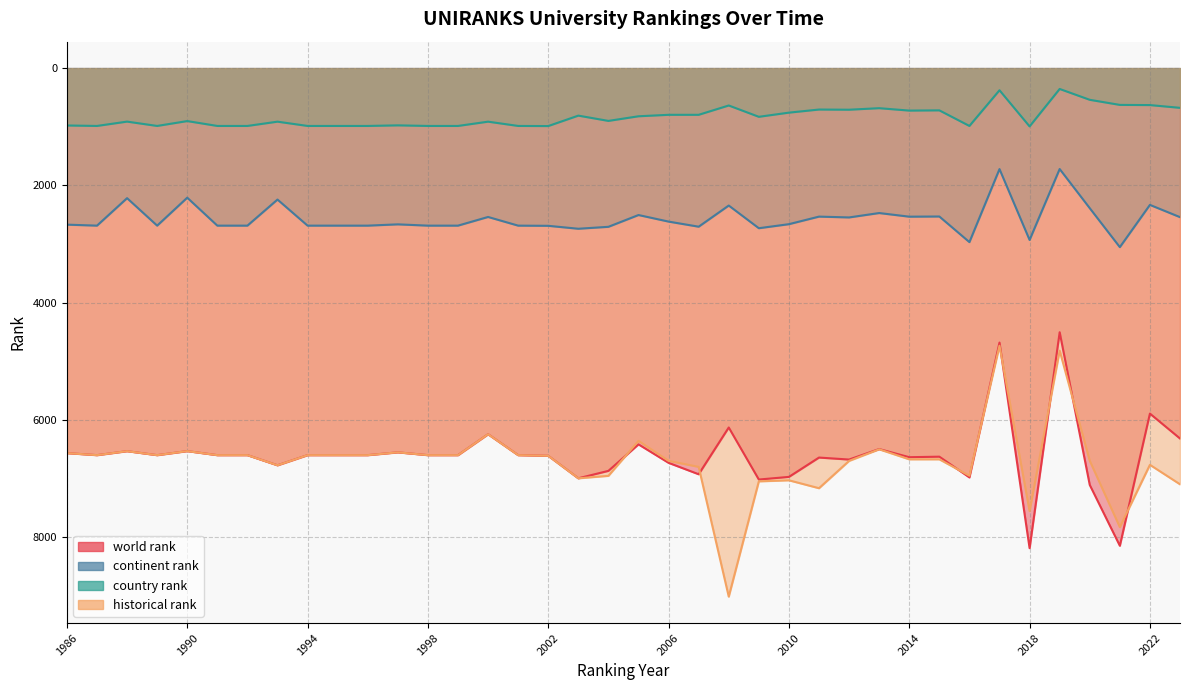

Reading right to left, transcribe all the data shown in this chart.

world rank: 2023=6320	2022=5895	2021=8150	2020=7112	2019=4507	2018=8191	2017=4683	2016=6984	2015=6630	2014=6639	2013=6500	2012=6679	2011=6645	2010=6975	2009=7020	2008=6132	2007=6930	2006=6735	2005=6420	2004=6872	2003=6999	2002=6615	2001=6604	2000=6247	1999=6604	1998=6604	1997=6556	1996=6604	1995=6604	1994=6604	1993=6777	1992=6604	1991=6604	1990=6535	1989=6604	1988=6536	1987=6604	1986=6569
continent rank: 2023=2543	2022=2334	2021=3055	2020=2390	2019=1722	2018=2932	2017=1723	2016=2969	2015=2532	2014=2535	2013=2473	2012=2548	2011=2534	2010=2663	2009=2732	2008=2345	2007=2706	2006=2619	2005=2507	2004=2708	2003=2741	2002=2691	2001=2688	2000=2540	1999=2688	1998=2688	1997=2666	1996=2688	1995=2688	1994=2688	1993=2243	1992=2688	1991=2688	1990=2211	1989=2688	1988=2219	1987=2688	1986=2671
country rank: 2023=678	2022=631	2021=628	2020=541	2019=356	2018=995	2017=378	2016=987	2015=721	2014=725	2013=684	2012=710	2011=707	2010=760	2009=831	2008=638	2007=797	2006=797	2005=822	2004=901	2003=811	2002=989	2001=987	2000=914	1999=987	1998=987	1997=977	1996=987	1995=987	1994=987	1993=914	1992=987	1991=987	1990=904	1989=987	1988=913	1987=987	1986=979
historical rank: 2023=7101	2022=6769	2021=7832	2020=6700	2019=4821	2018=7559	2017=4737	2016=6955	2015=6675	2014=6675	2013=6504	2012=6702	2011=7168	2010=7033	2009=7051	2008=9018	2007=6804	2006=6701	2005=6360	2004=6957	2003=6999	2002=6615	2001=6604	2000=6247	1999=6604	1998=6604	1997=6556	1996=6604	1995=6604	1994=6604	1993=6777	1992=6604	1991=6604	1990=6535	1989=6604	1988=6536	1987=6604	1986=6569